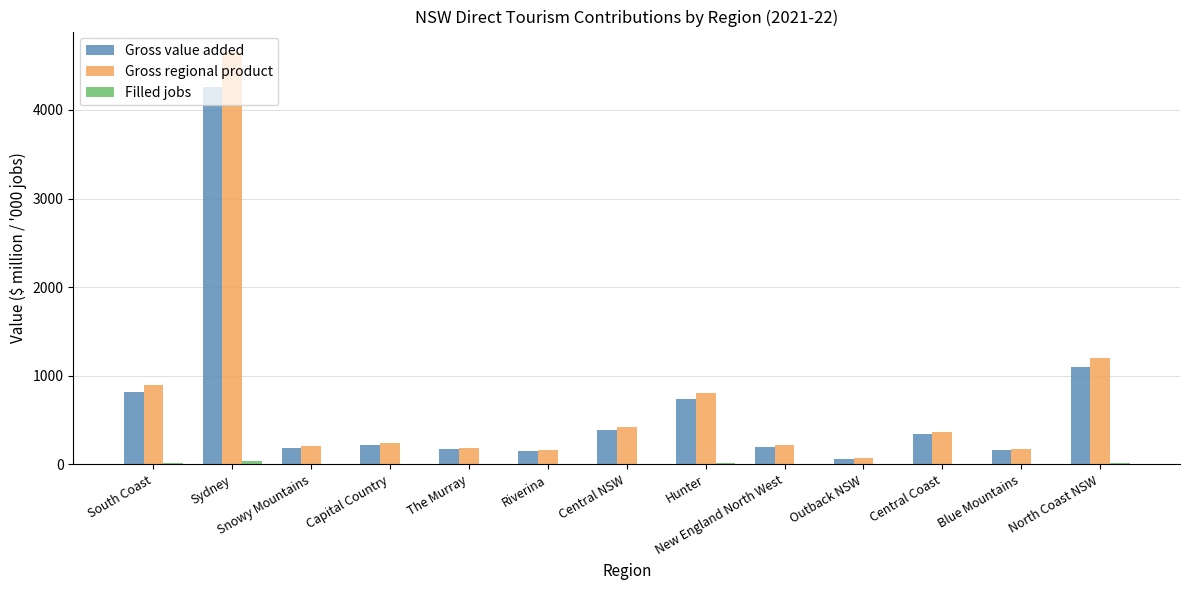

Between The Murray and North Coast NSW, which series saw the biggest shift?

Gross regional product